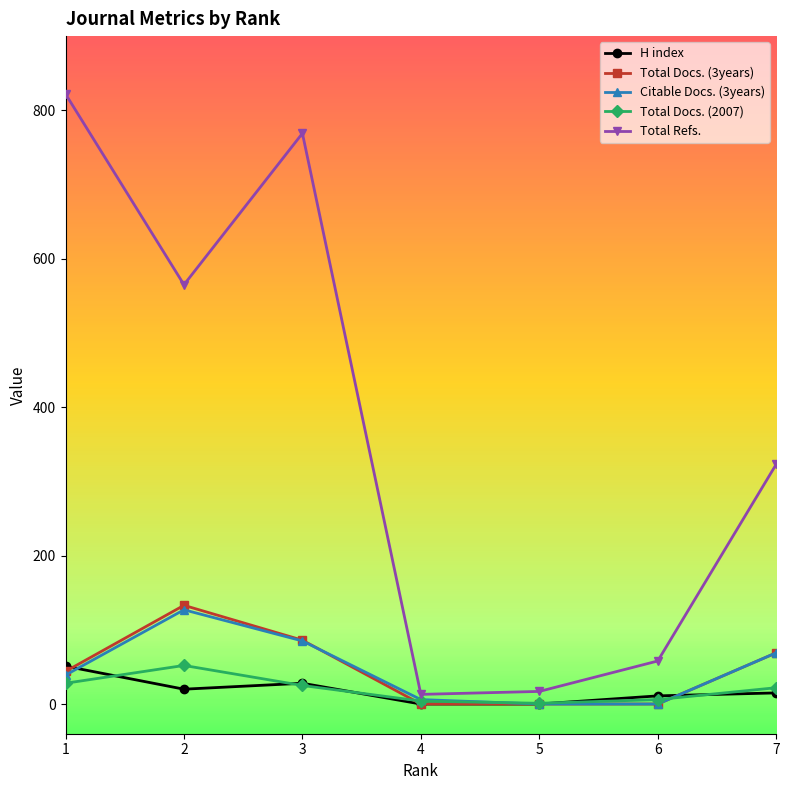

Which series has the largest total across all categories?

Total Refs.